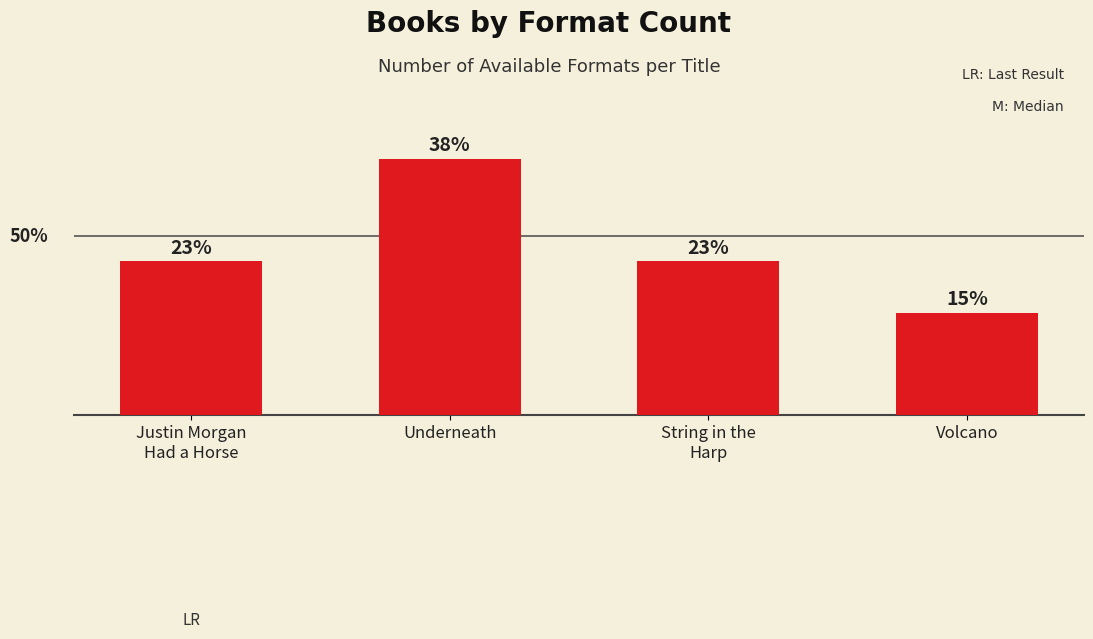

Are the bars horizontal?

No